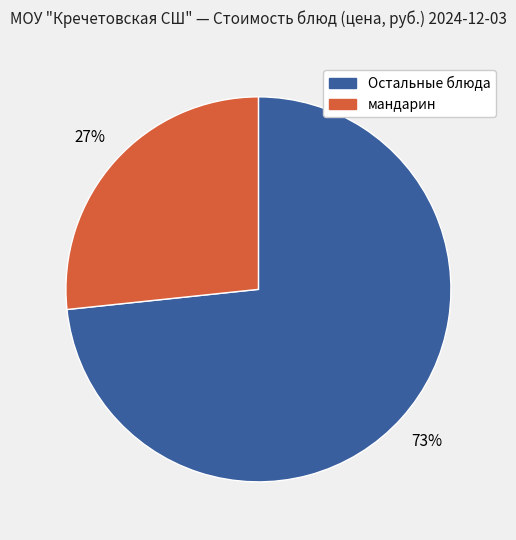

To the nearest percent, what is the average slice percentage?

50%